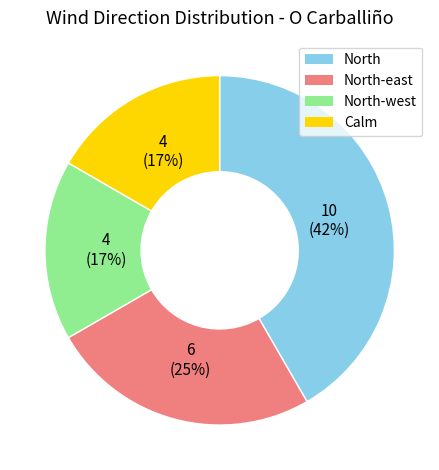

To the nearest percent, what is the difference between the largest and smallest slice percentages?

25%